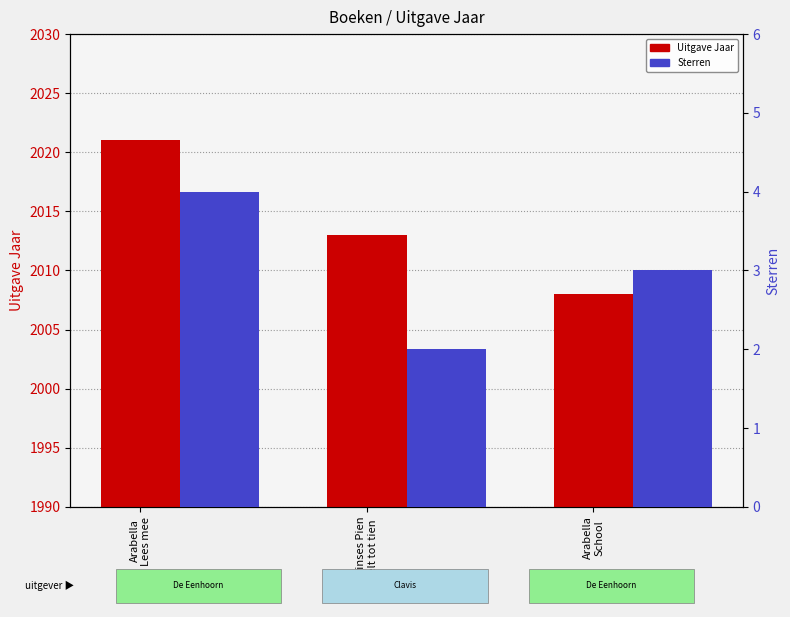

What is the label of the 3rd bar from the left?

Arabella
School